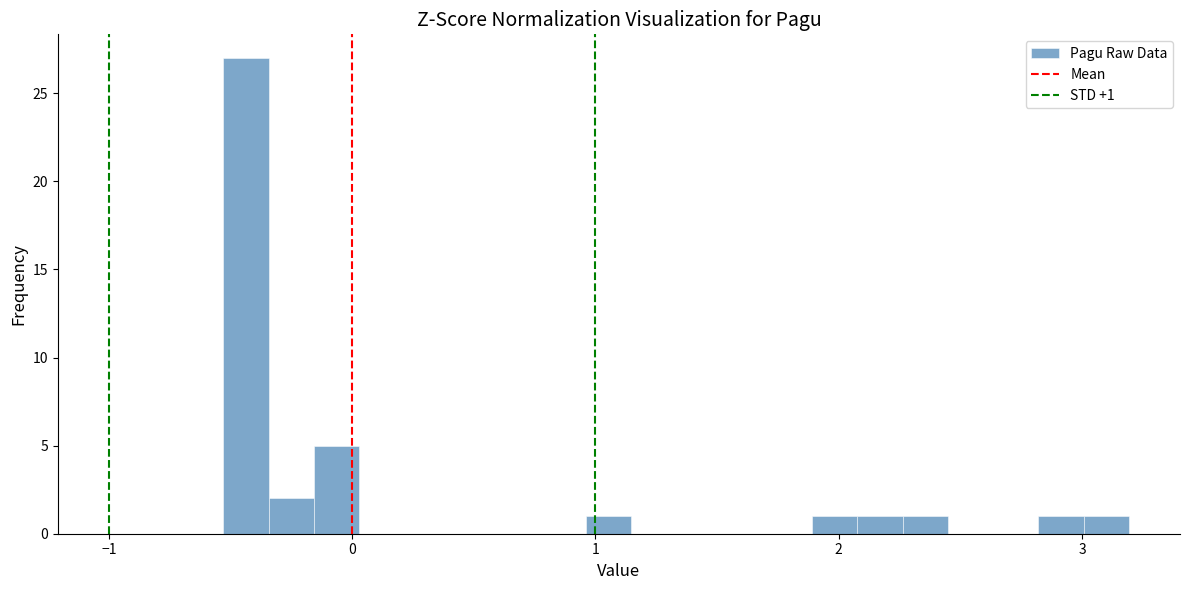

Around what value on the x-axis is the tallest bar? Give the approximate position of its centre, as read against the axis.

-0.4